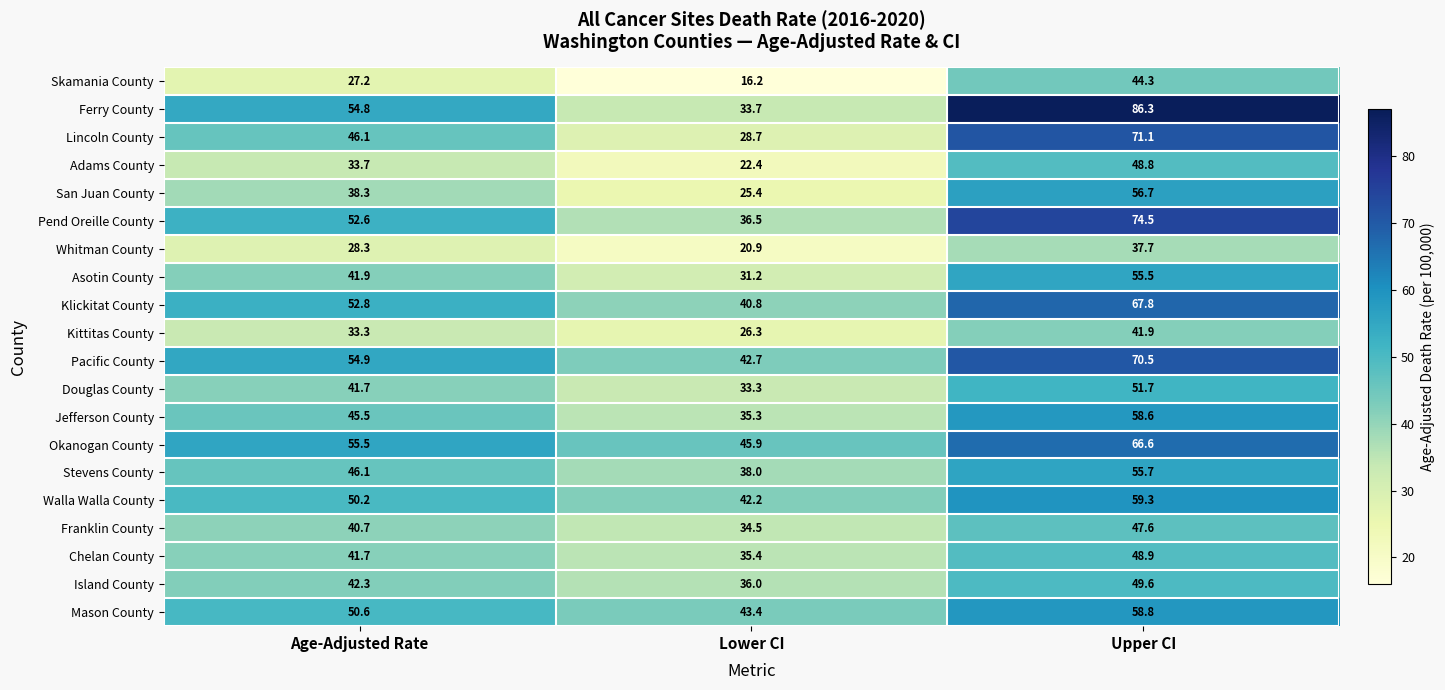

What is the minimum value for Skamania County?

16.2